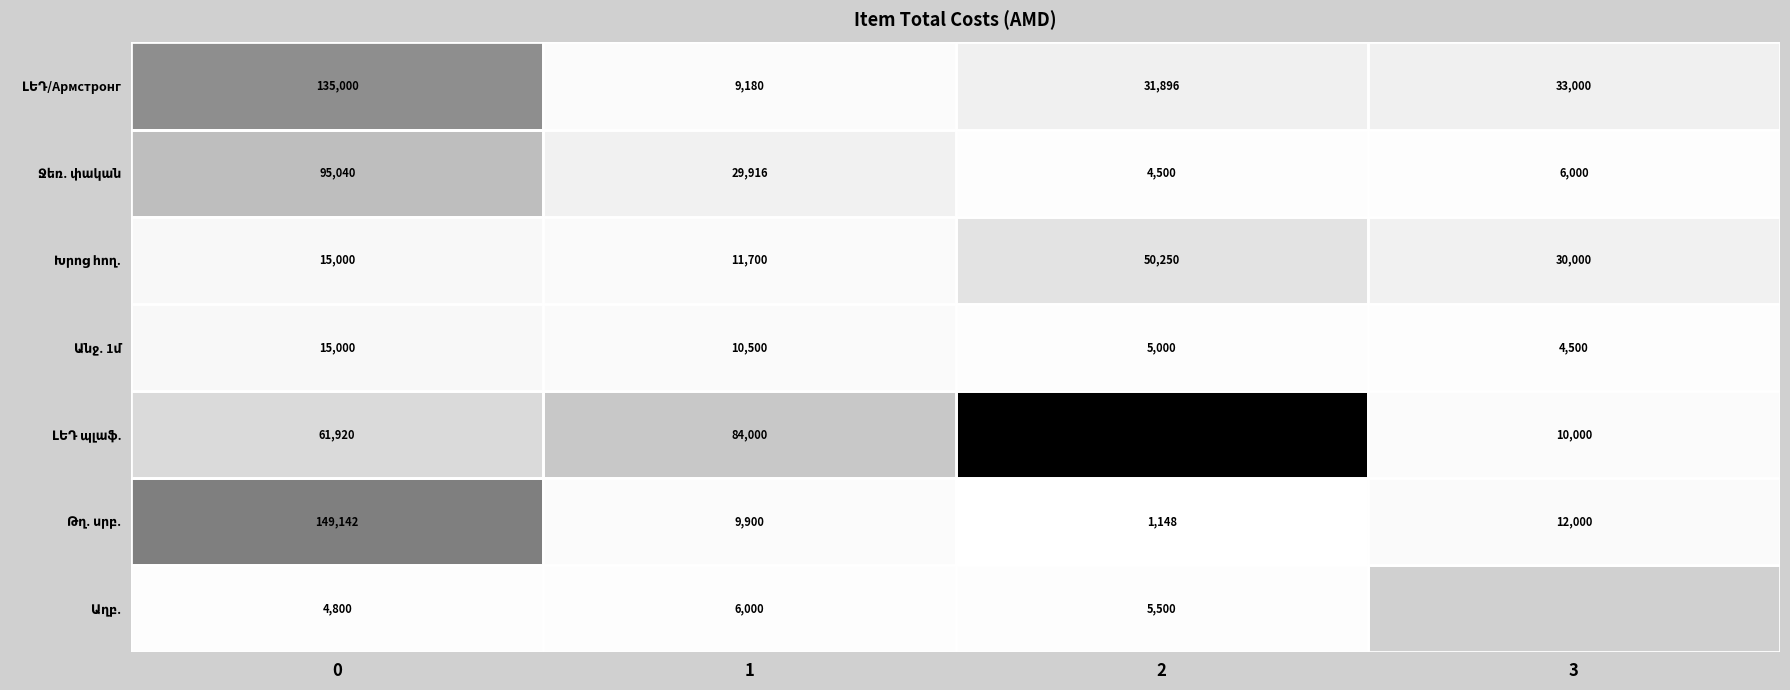

What is the total value across all series at 2?

354294